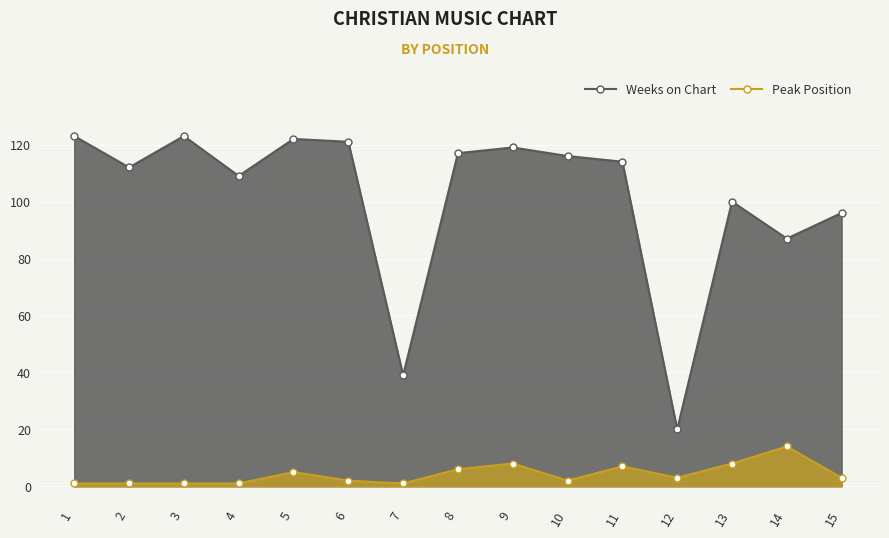

How many categories are shown in the chart?

15